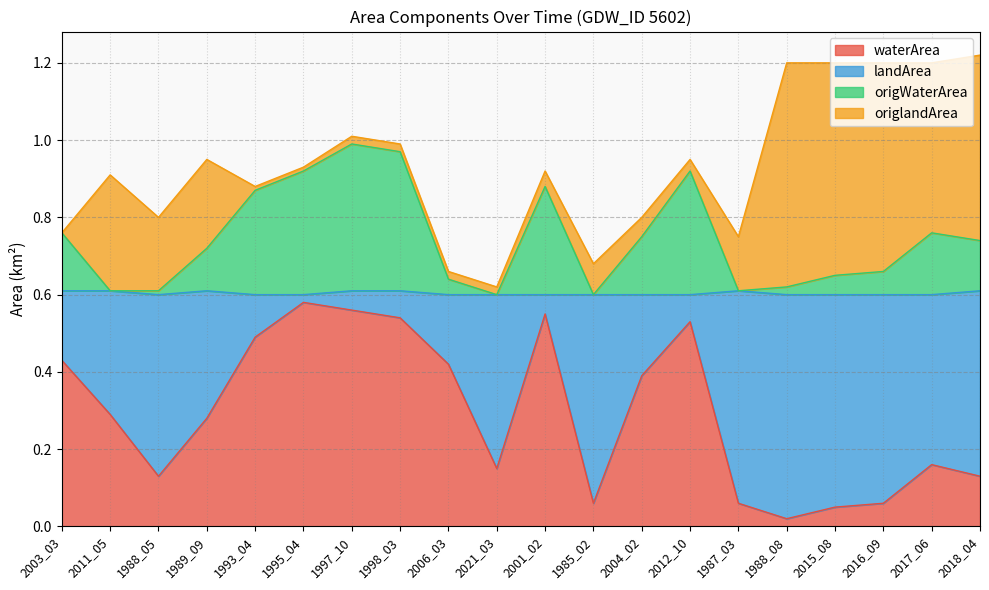

True or false: origWaterArea and waterArea intersect in this chart.

False